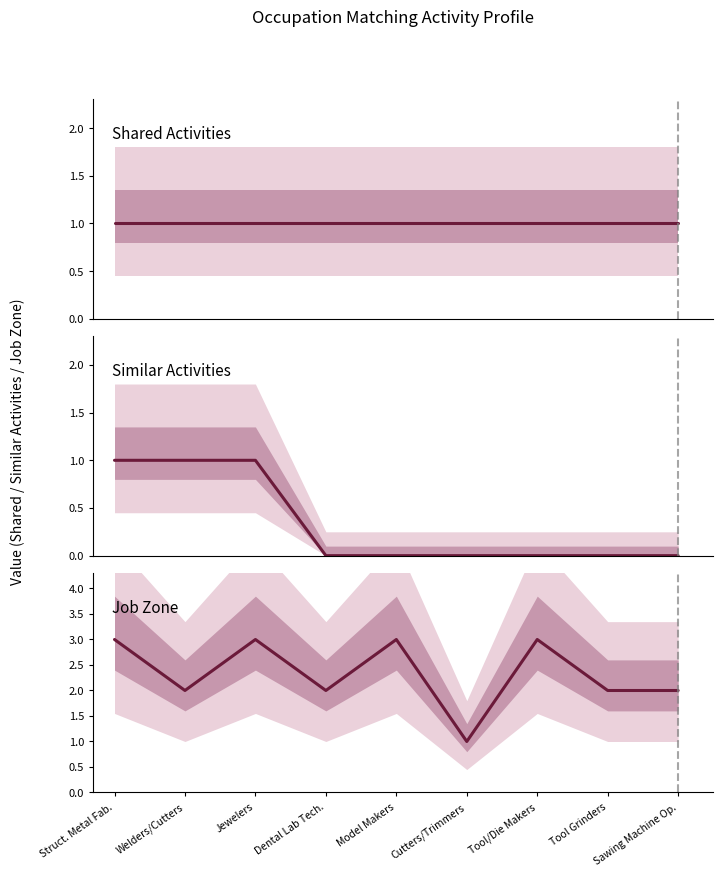

What is the sum of all Similar Activities values?

3